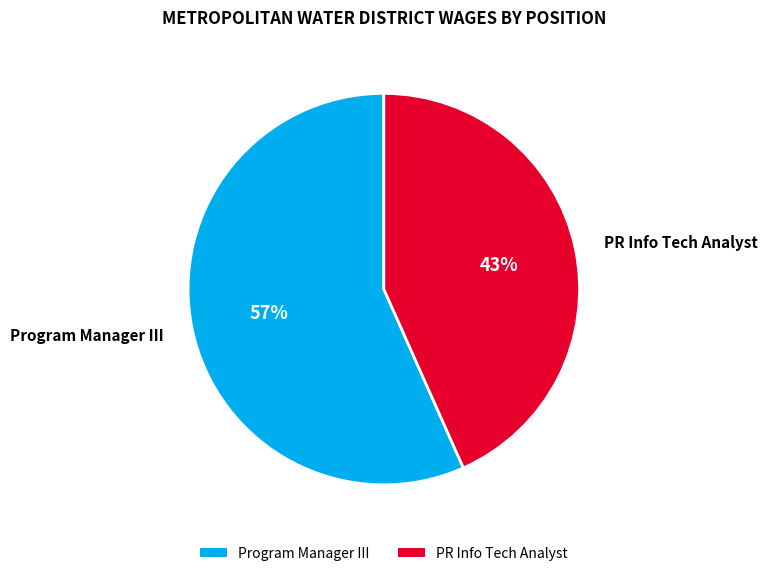

True or false: PR Info Tech Analyst accounts for 43% of the total.

True